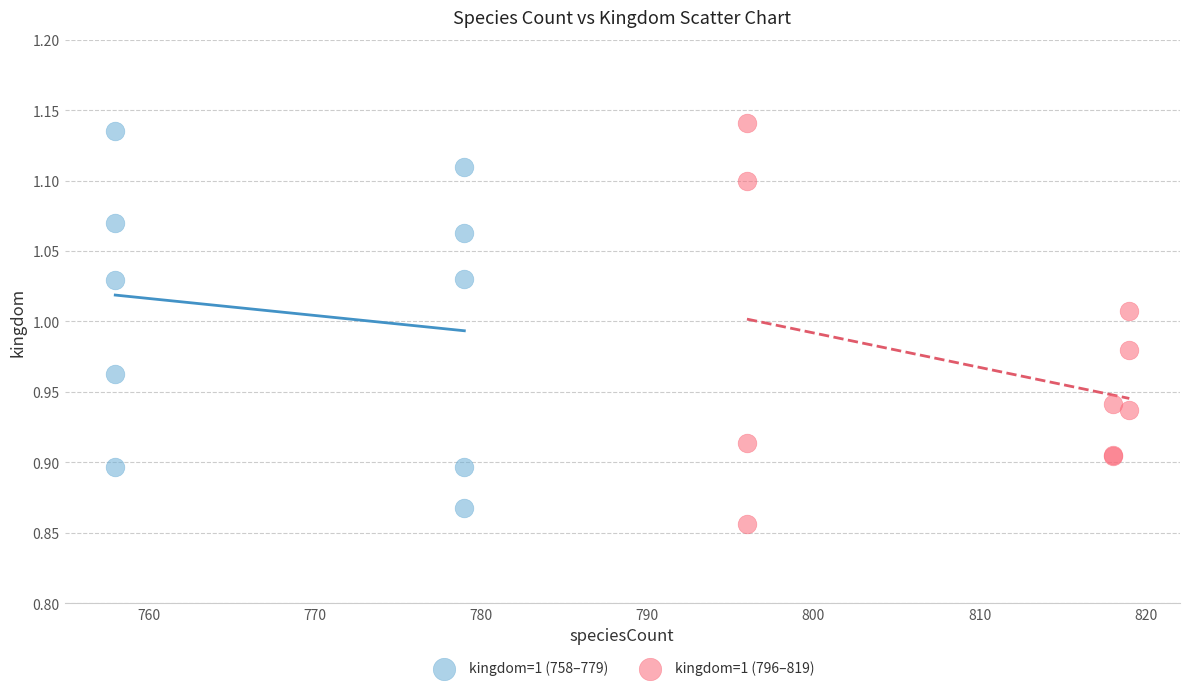

Which series has the largest Y range (max minus min)?

kingdom=1 (796–819)